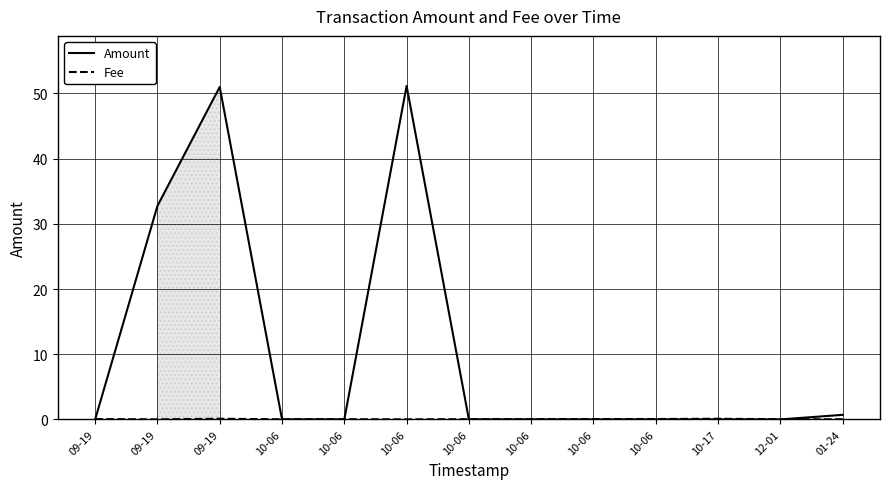

Which label corresponds to the largest value in the chart?

10-06